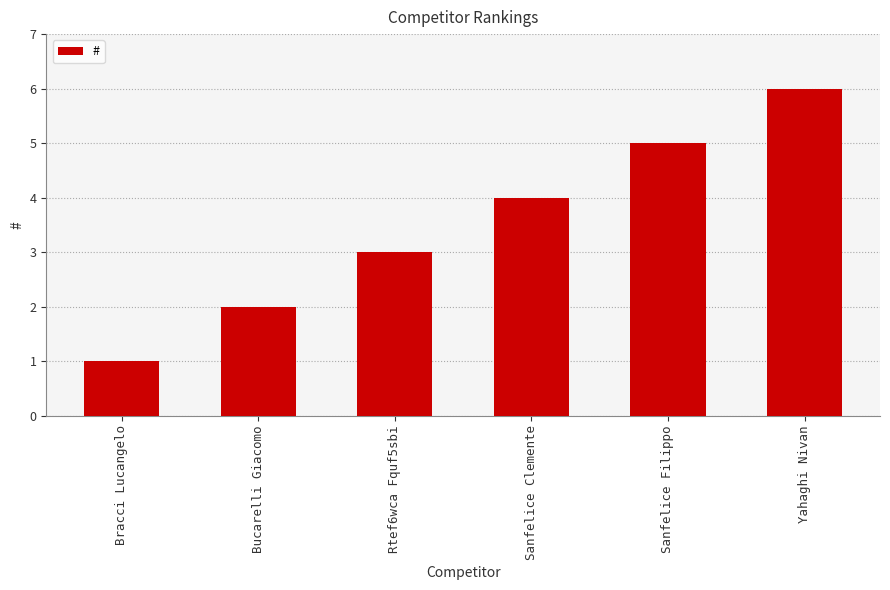

What is the change in value from Rtef6wca Fquf5sbi to Sanfelice Clemente?

+1